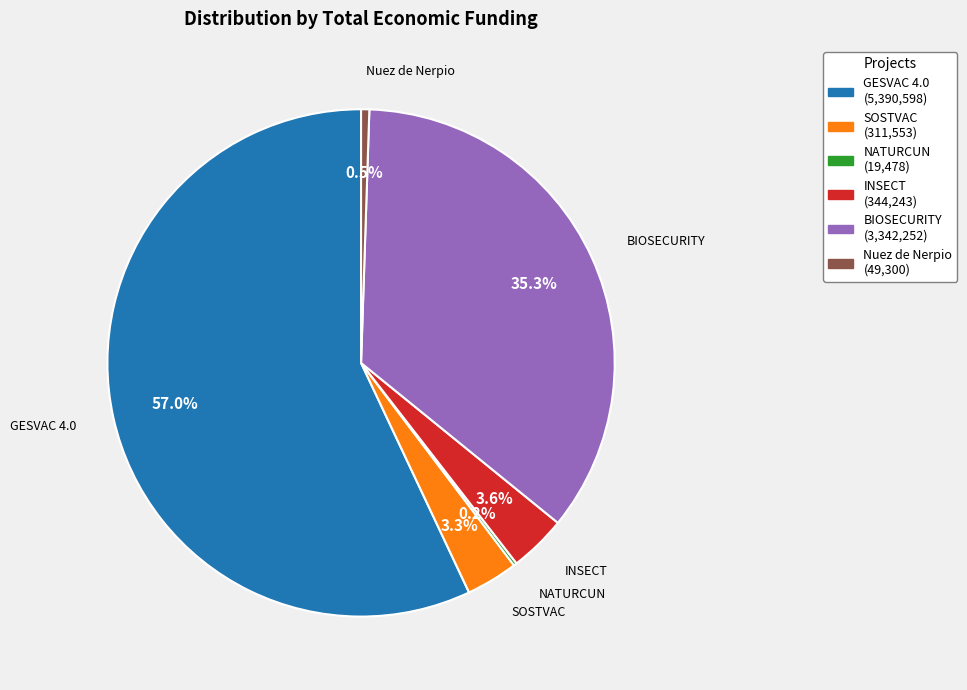

True or false: SOSTVAC accounts for 3% of the total.

True